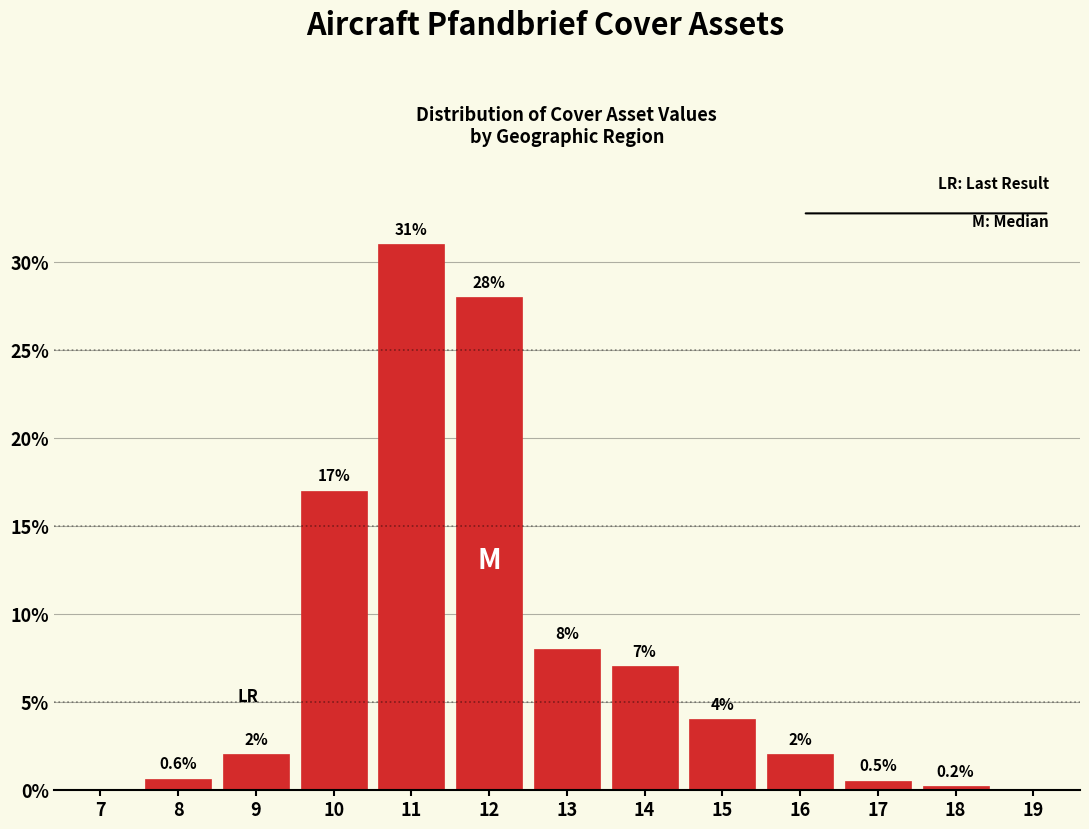

Reading right to left, what are all the values shown in this chart?

19=0.0	18=0.2	17=0.5	16=2.0	15=4.0	14=7.0	13=8.0	12=28.0	11=31.0	10=17.0	9=2.0	8=0.6	7=0.0